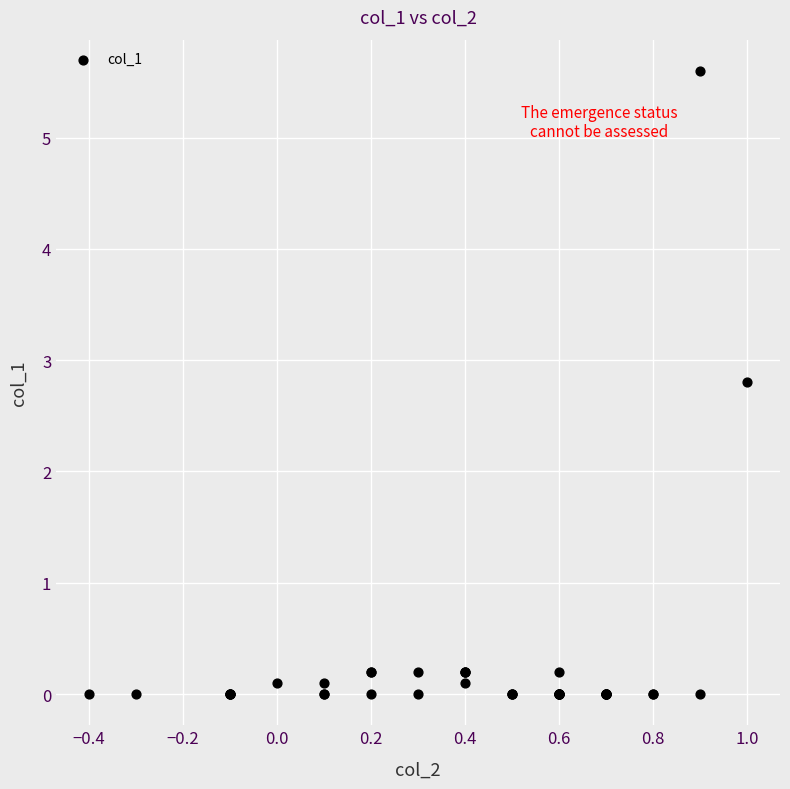

What Y value in the scatter plot is closest to 2?

2.8